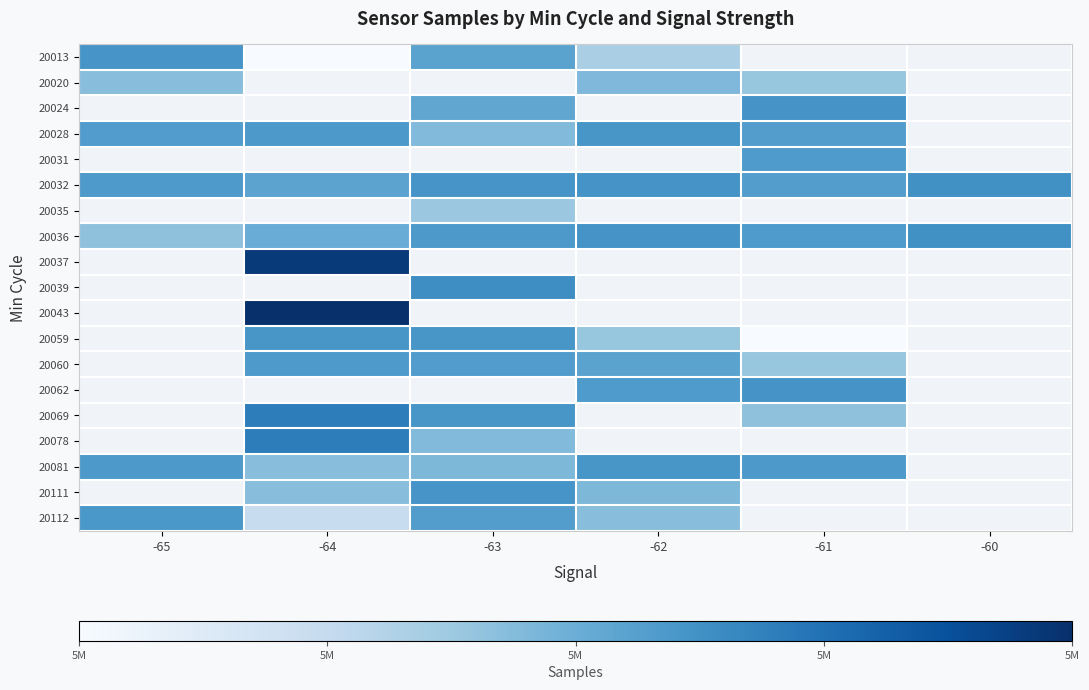

List the series in order of their peak value, lowest first.

20020, 20024, 20028, 20031, 20032, 20035, 20036, 20037, 20039, 20043, 20059, 20060, 20062, 20069, 20078, 20081, 20111, 20112, 20013